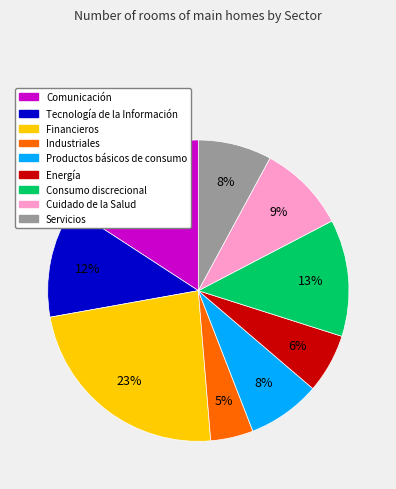

To the nearest percent, what portion does Industriales represent?

5%